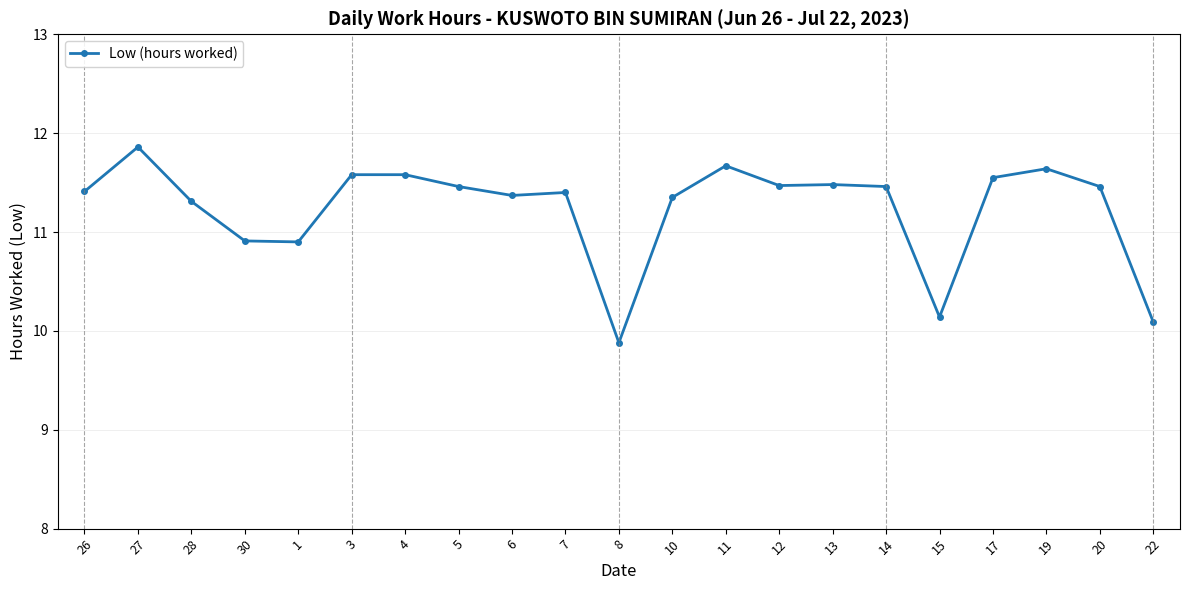

How many lines are shown in the chart?

1